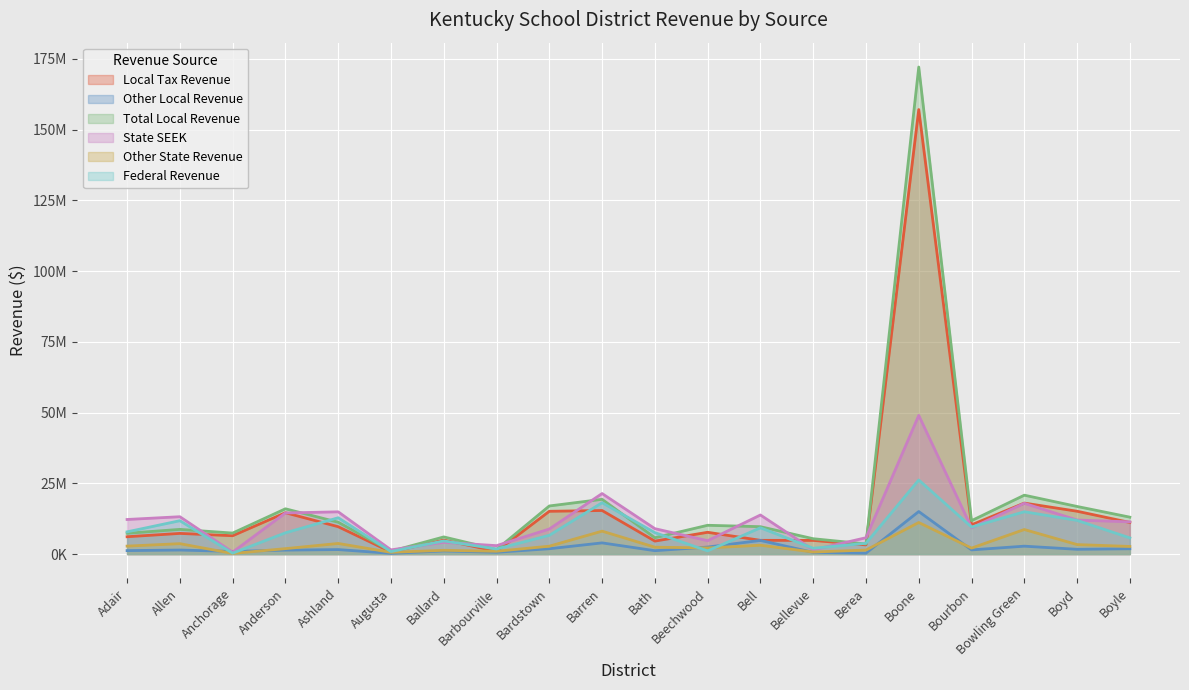

Which series ends up on top after the final intersection of Federal Revenue and Total Local Revenue?

Total Local Revenue